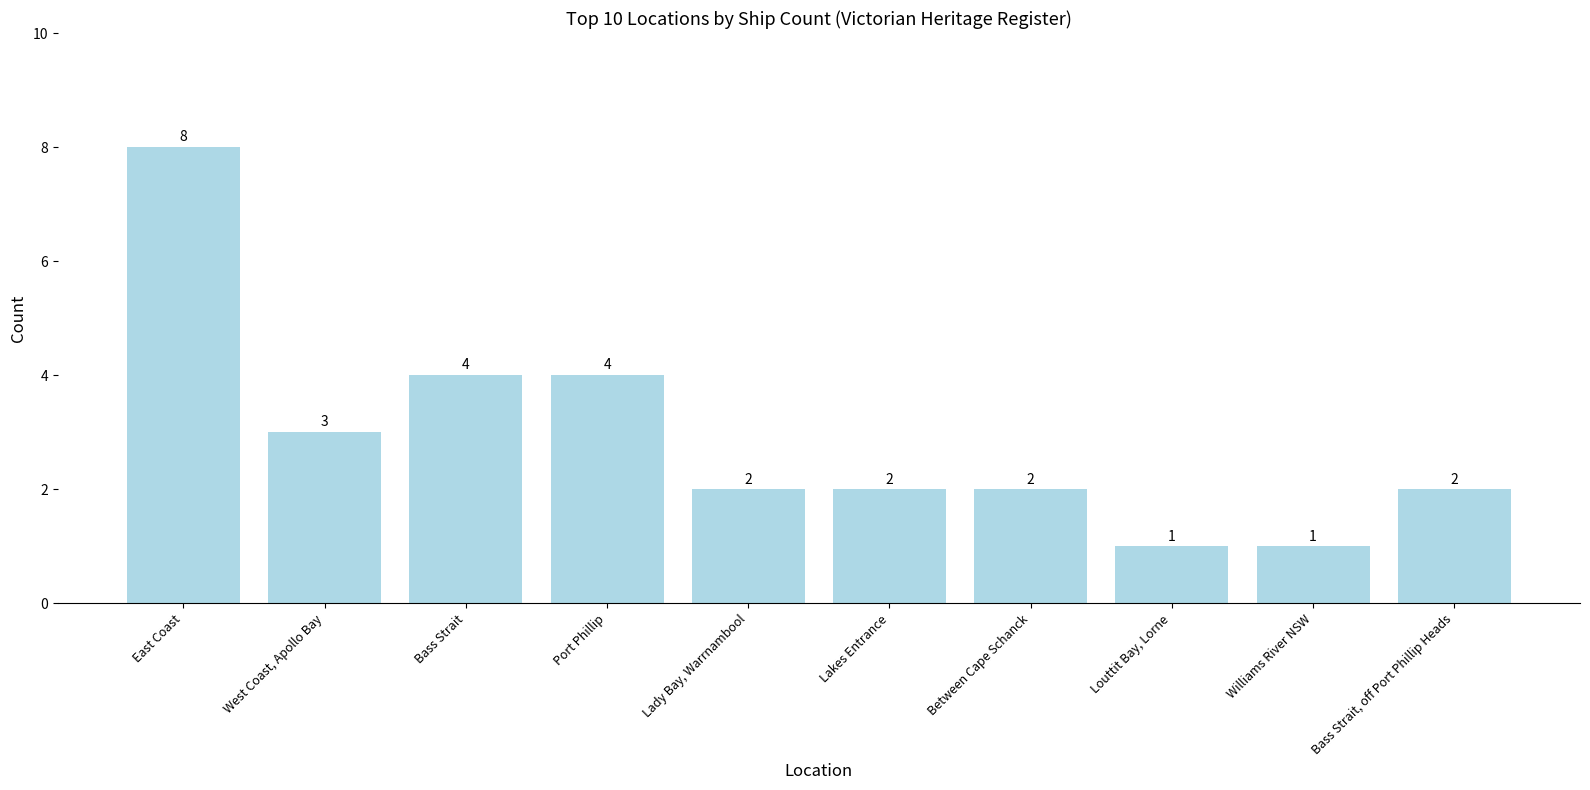

What is the label of the 3rd bar from the left?

Bass Strait